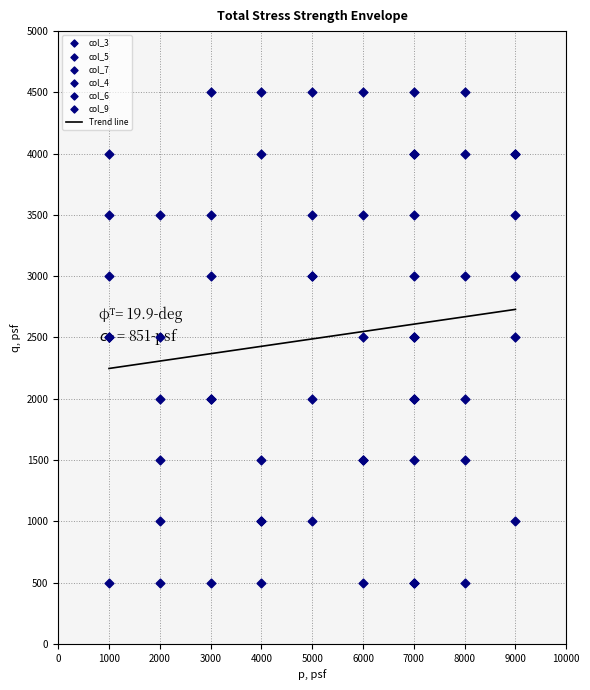

What is the lowest value of the Trend line series?

2246.9